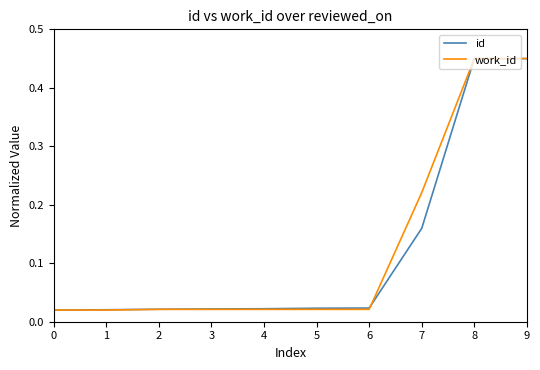

True or false: id has a value of 0.1 at 7.

False